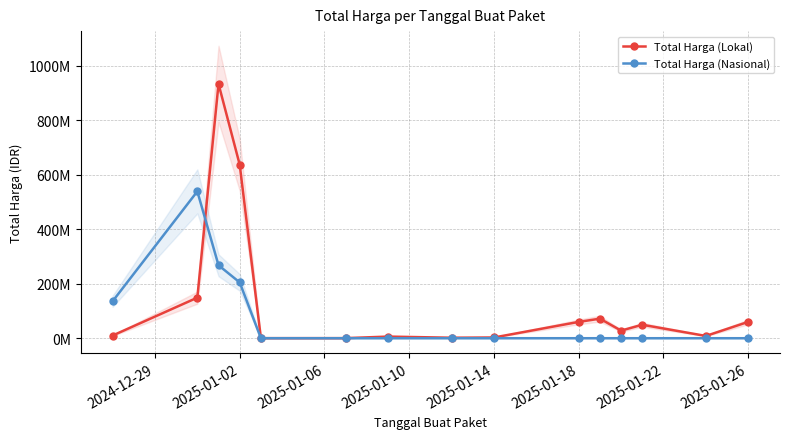

True or false: Total Harga (Nasional) and Total Harga (Lokal) cross at least once.

True